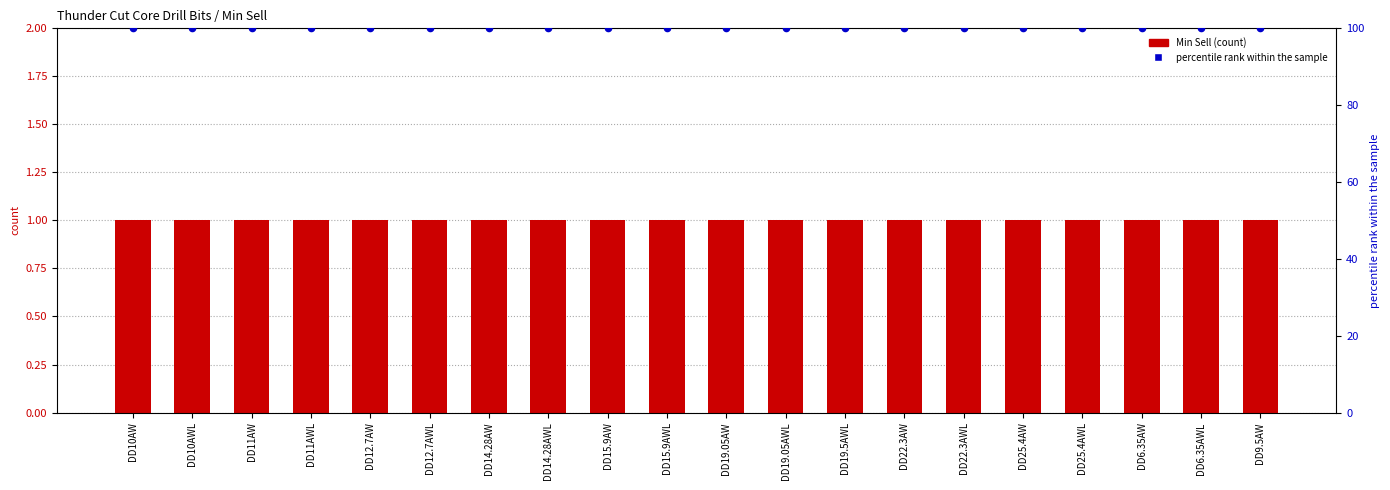

At which category is the sum across all series the highest?

DD10AW